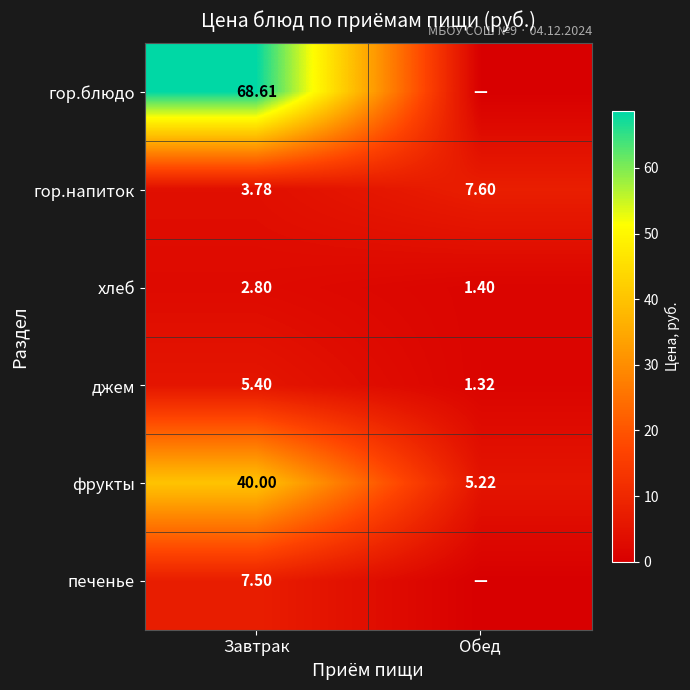

At Завтрак, list the series in order from largest to smallest.

гор.блюдо, фрукты, печенье, джем, гор.напиток, хлеб